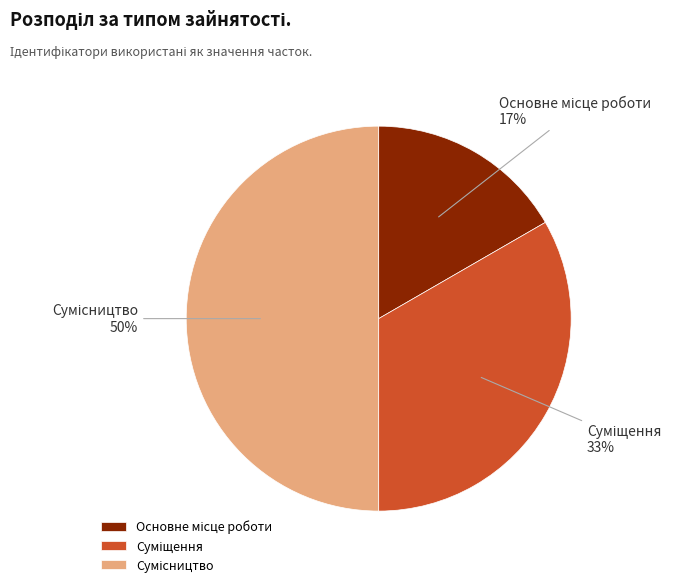

To the nearest percent, what is the difference between the largest and smallest slice percentages?

33%